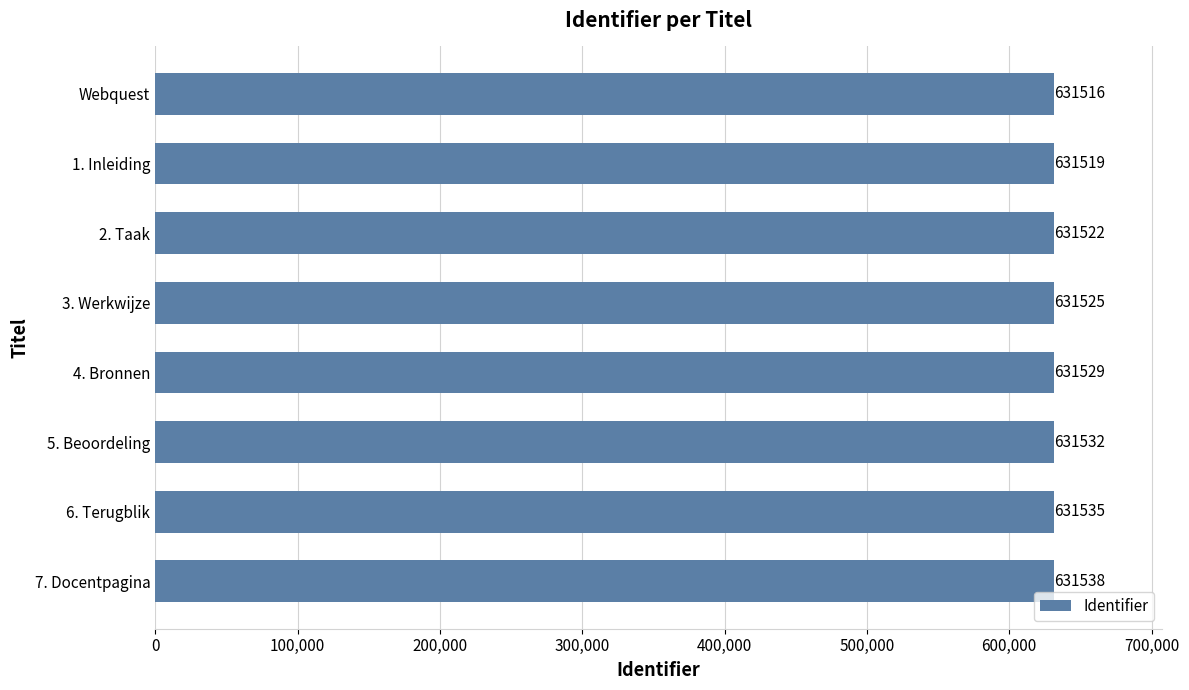

How many values are below 631529?

4